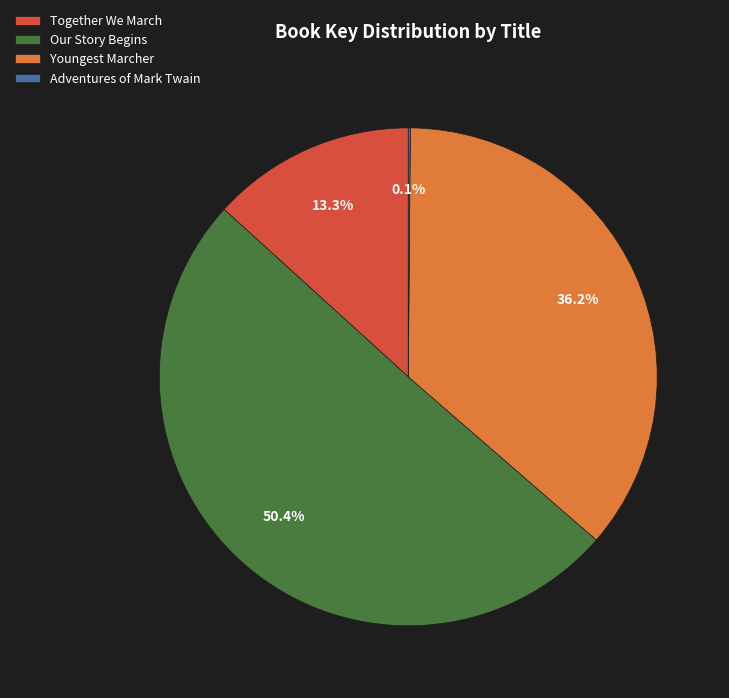

To the nearest percent, what is the combined percentage of Our Story Begins and Together We March?

64%